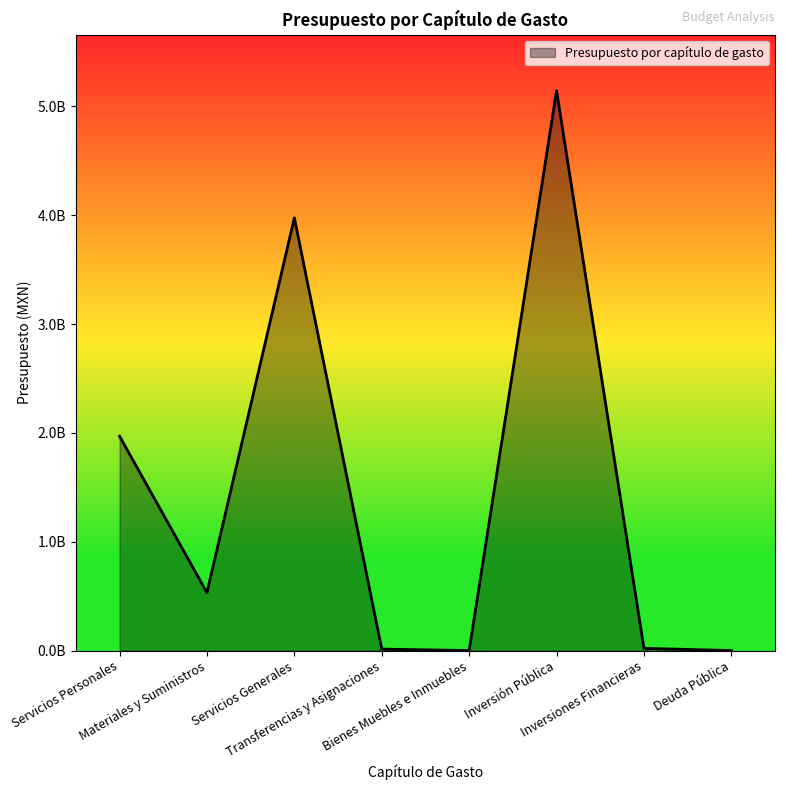

Does the chart display data point markers on the line(s)?

No